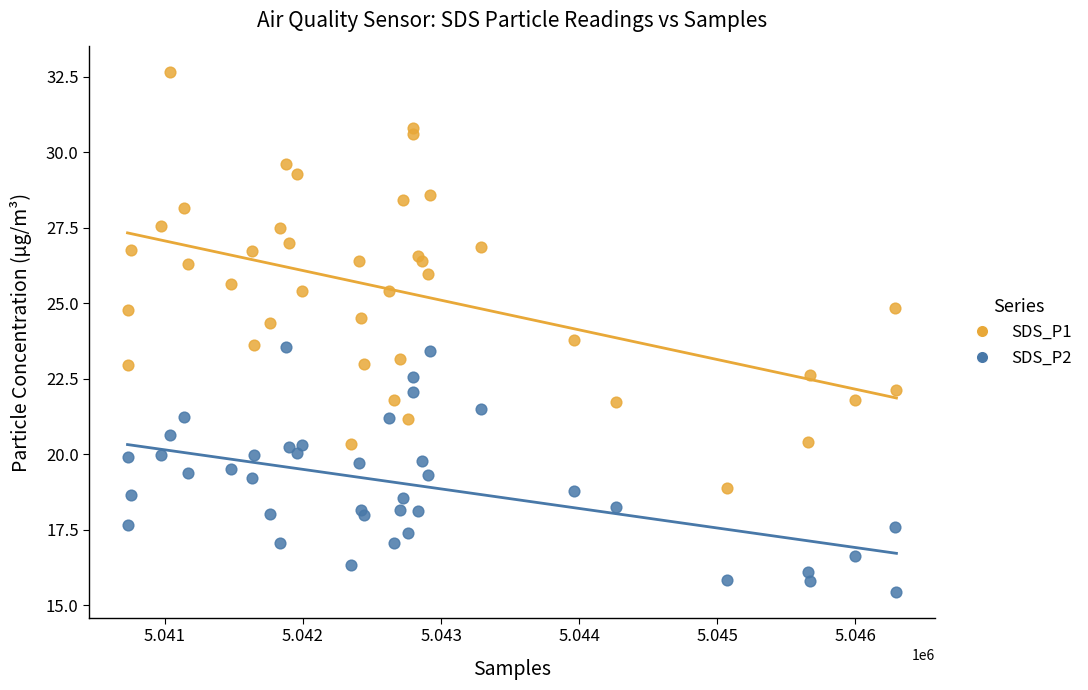

Which series reaches the maximum Y coordinate?

SDS_P1